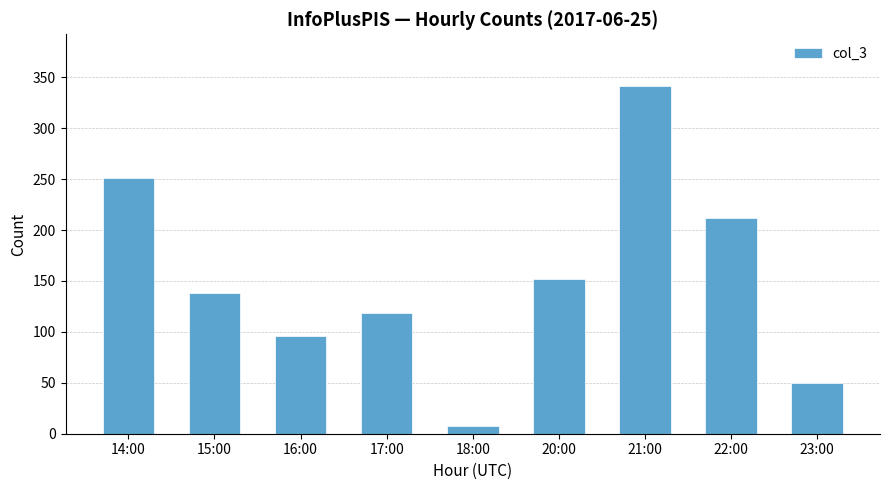

The chart shows a value of 138 at 15:00. True or false?

True